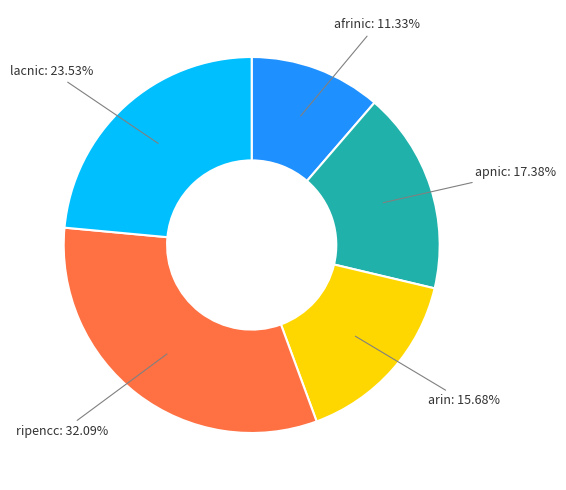

Is there any slice that represents more than half of the pie?

No